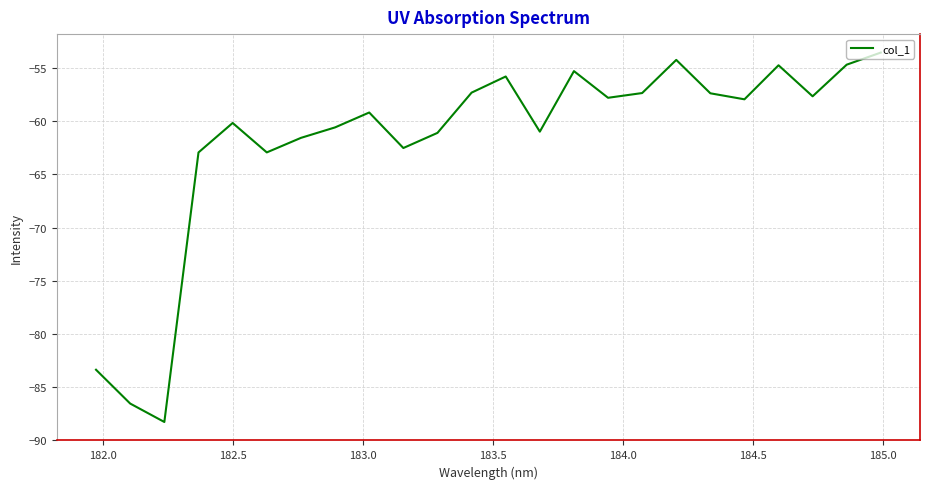

What is the difference between the maximum and minimum values?

34.8